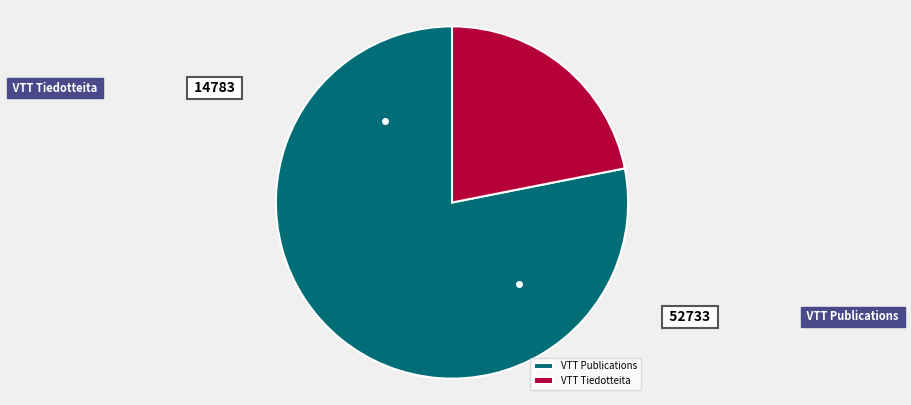

How much of the chart is everything except VTT Publications?

21.9%